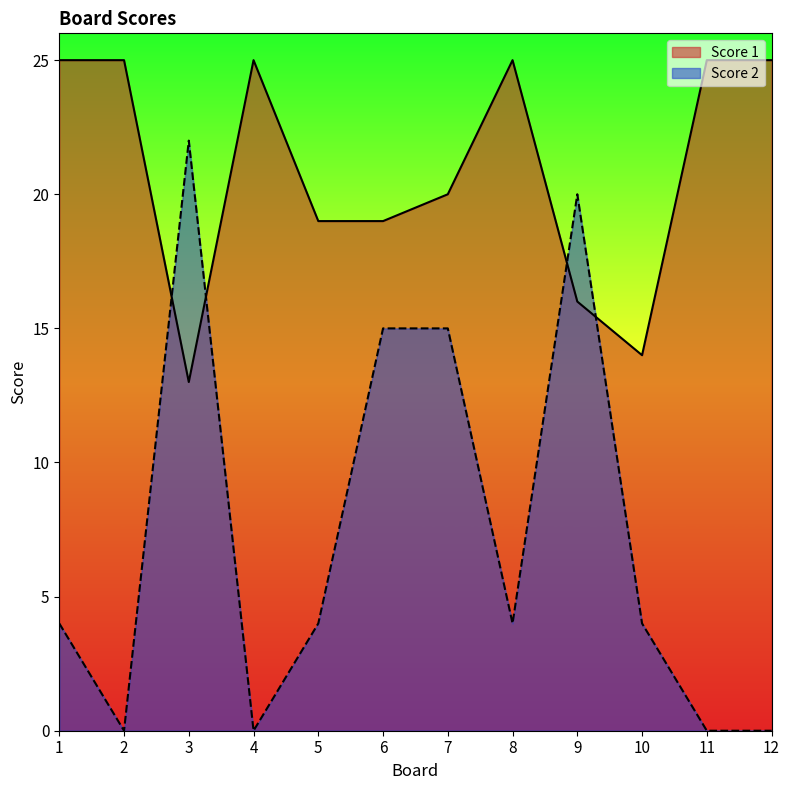

List the series in order of their peak value, lowest first.

Score 2, Score 1